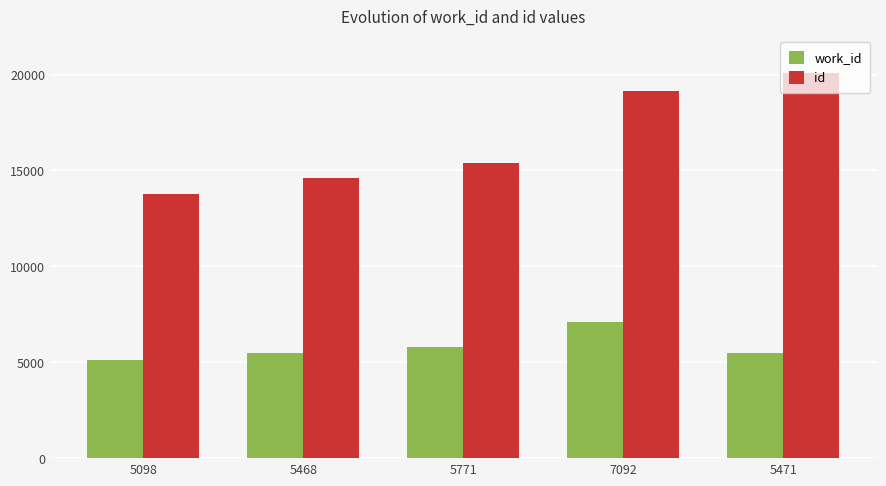

Is the value of id at 7092 greater than the value of work_id at 5471?

Yes